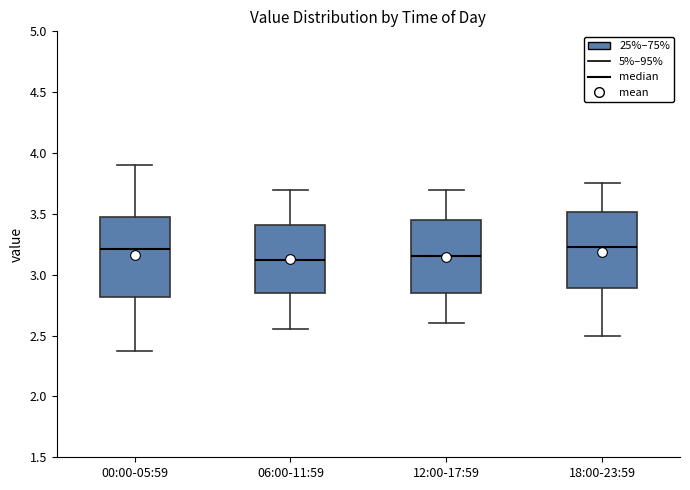

Reading left to right, read every box against the y-axis: the position of its median line, the range the box covers, and the ends of its whiskers. The values are not printed on the chart, so give them approximately, as read against the axis.

00:00-05:59: median 3.20, box 2.80 to 3.50, whiskers 2.35 to 3.90
06:00-11:59: median 3.15, box 2.85 to 3.40, whiskers 2.55 to 3.70
12:00-17:59: median 3.15, box 2.85 to 3.45, whiskers 2.60 to 3.70
18:00-23:59: median 3.25, box 2.90 to 3.50, whiskers 2.50 to 3.75